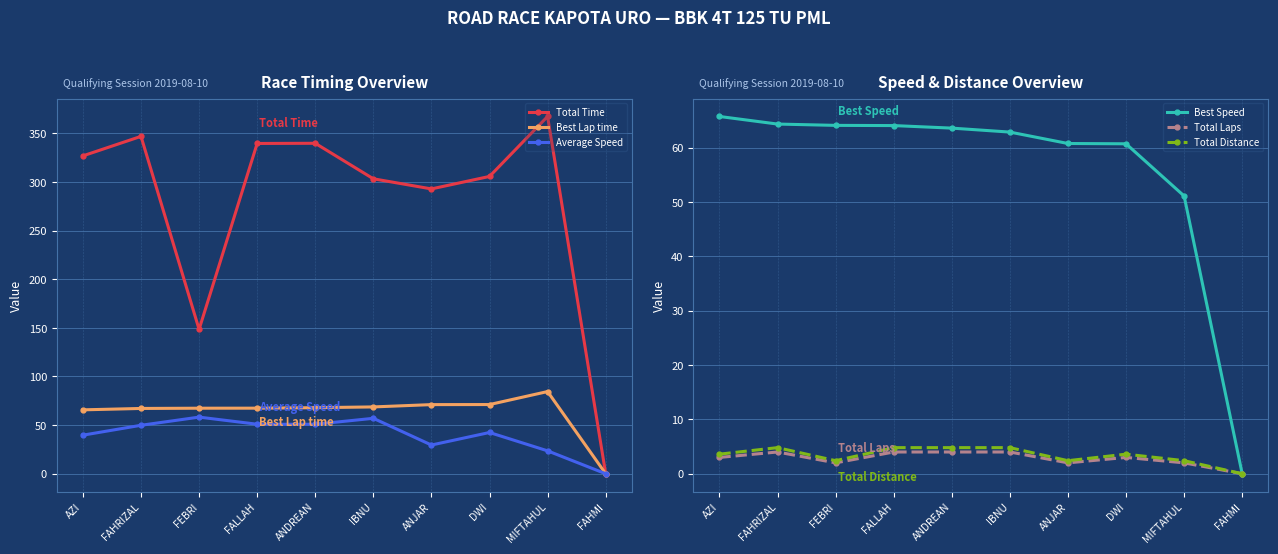

List the series in order of their peak value, lowest first.

Total Laps, Total Distance, Average Speed, Best Speed, Best Lap time, Total Time